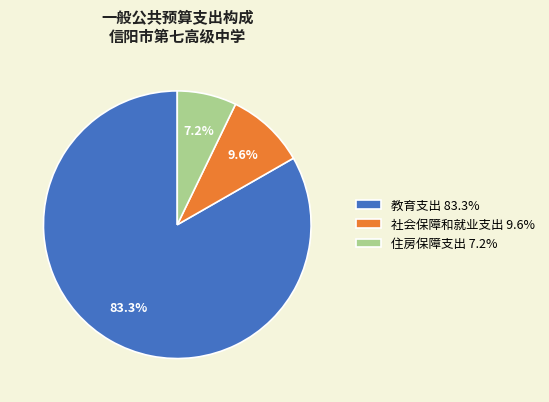

Which category has the biggest portion of the pie?

教育支出